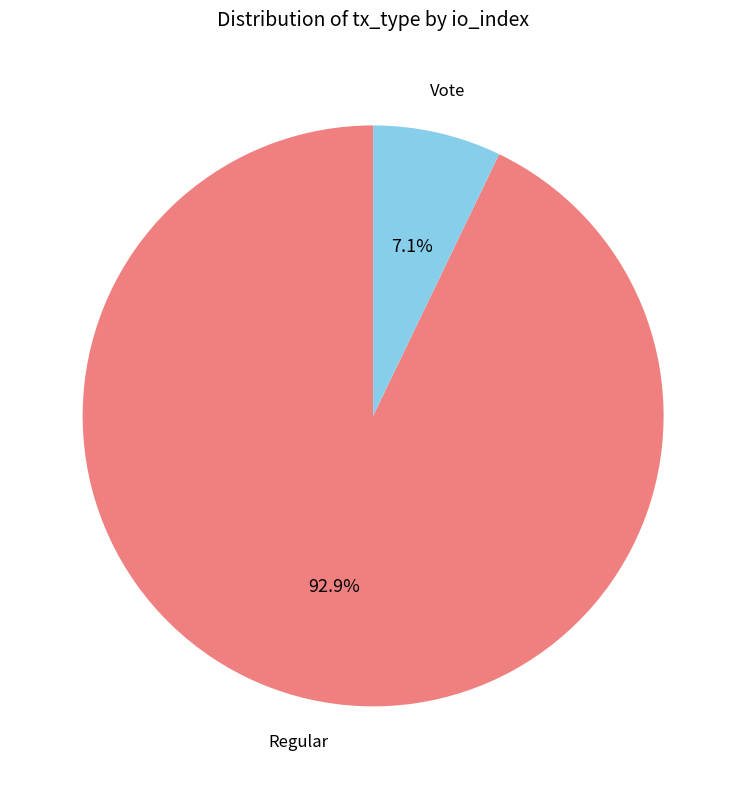

Does any single category account for the majority?

Yes